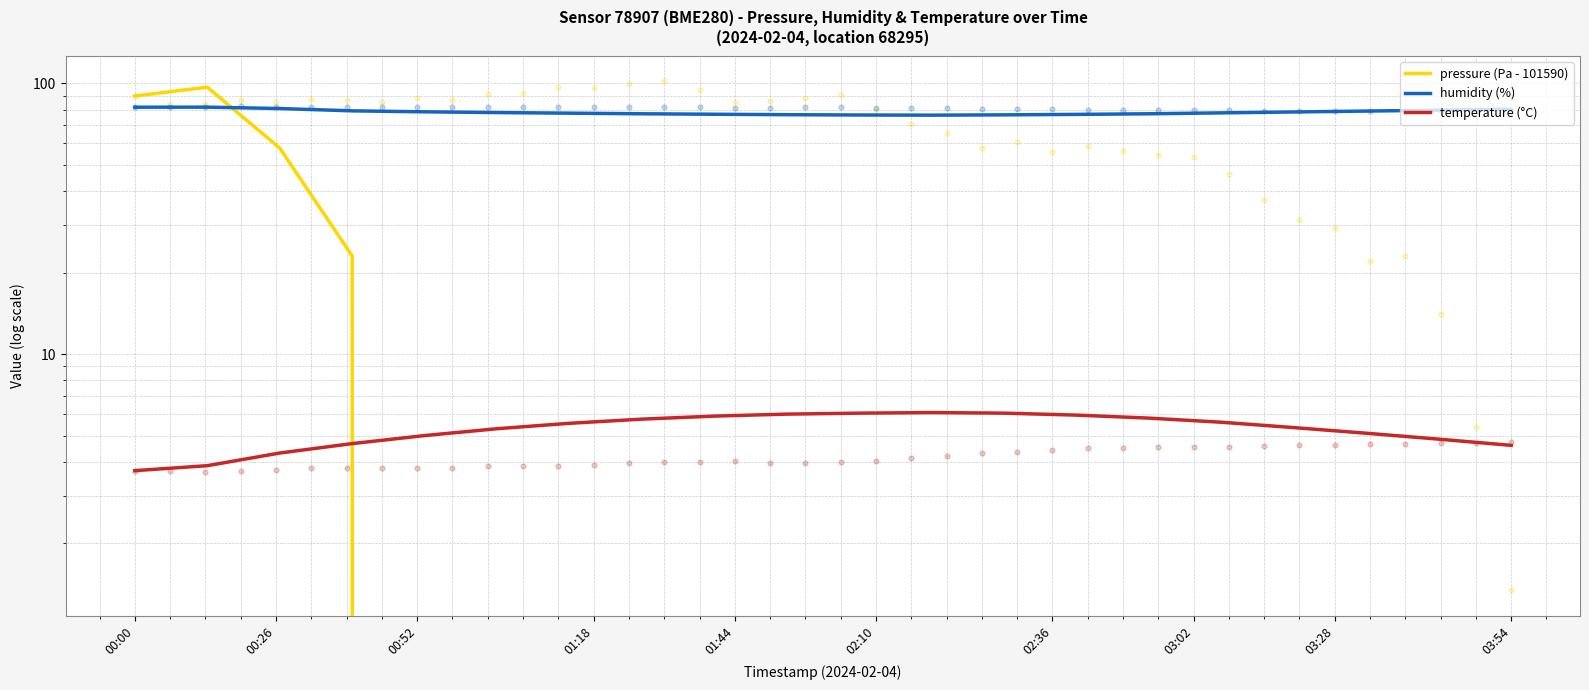

At how many categories does at least one series exceed -121?

20